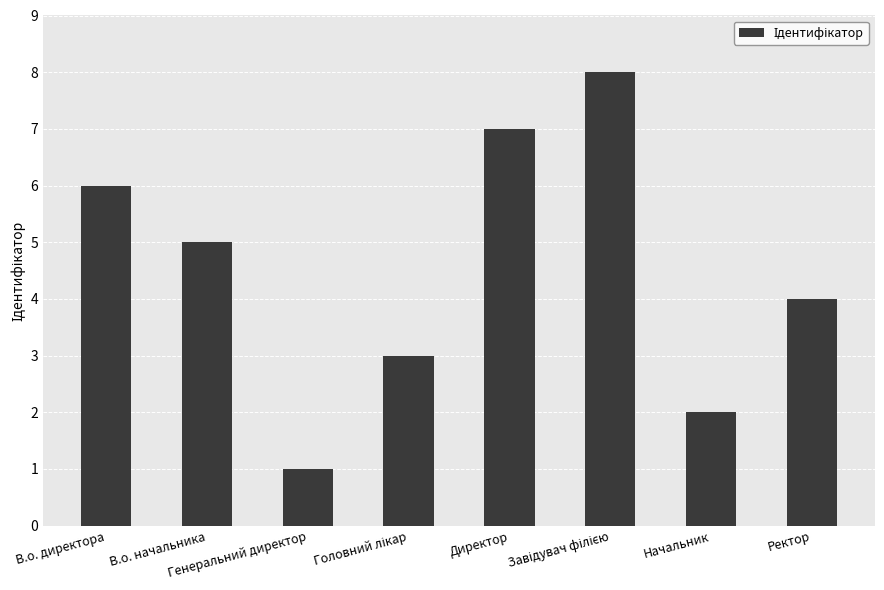

What is the approximate value at Директор?

7